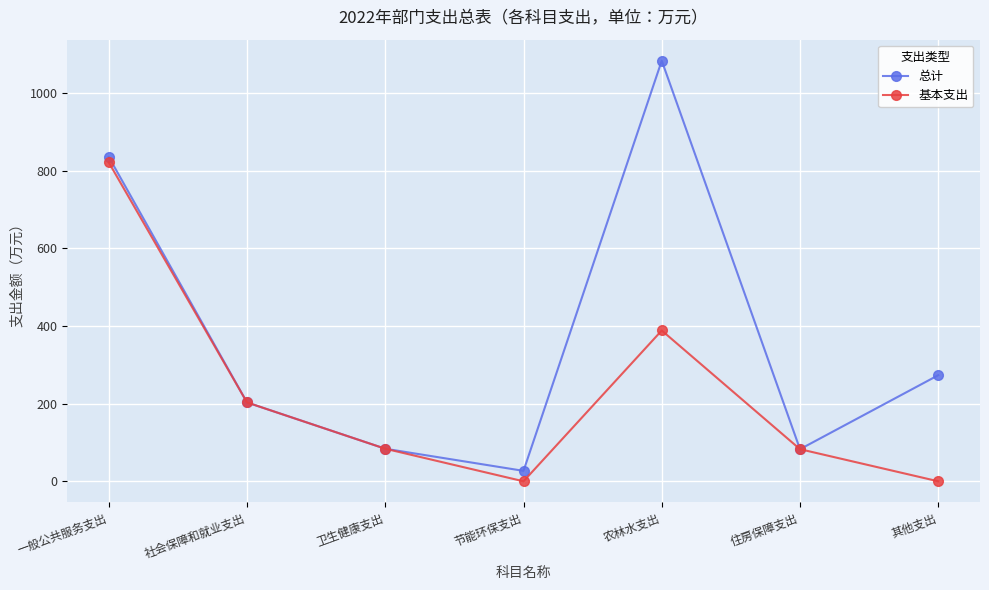

List the series in order of their overall mean, highest first.

总计, 基本支出